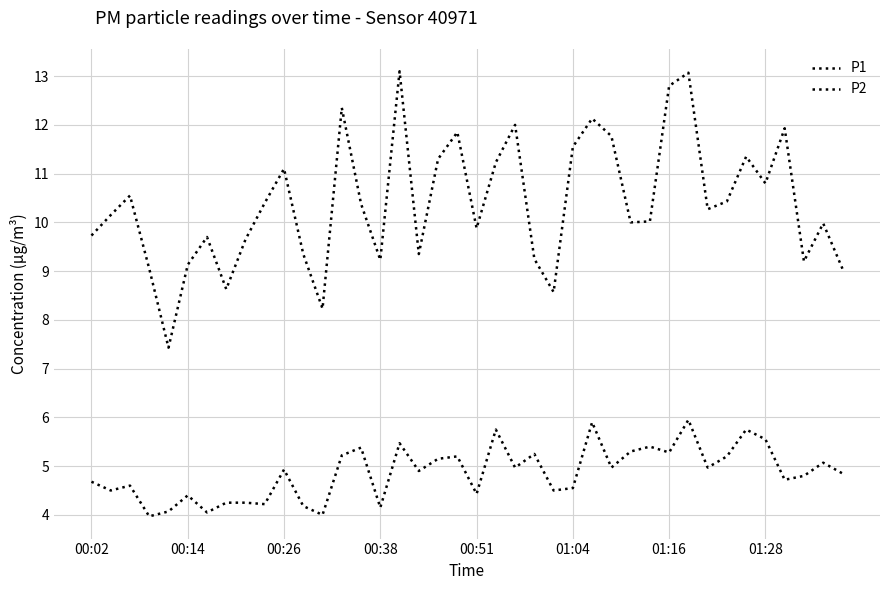

How many lines are shown in the chart?

2